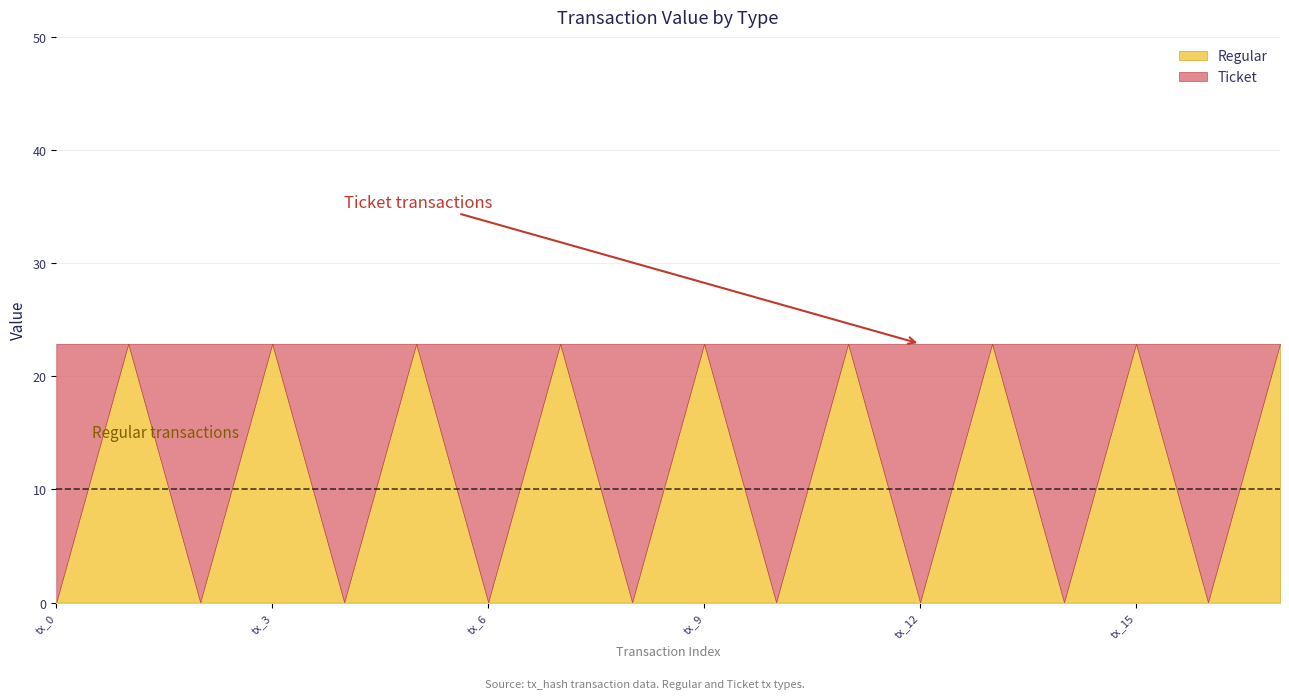

What is the total value across all series at tx_3?

22.9